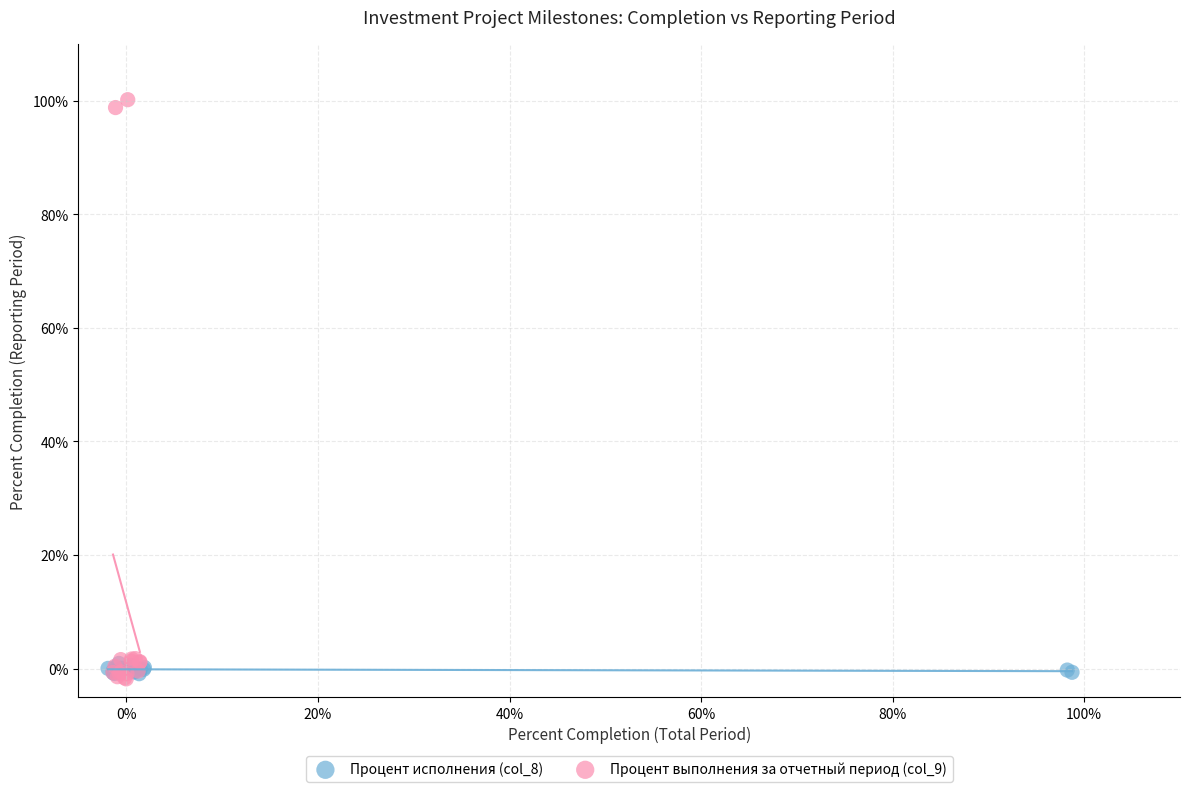

What are all the series names shown in the legend?

Процент исполнения (col_8), Процент выполнения за отчетный период (col_9)